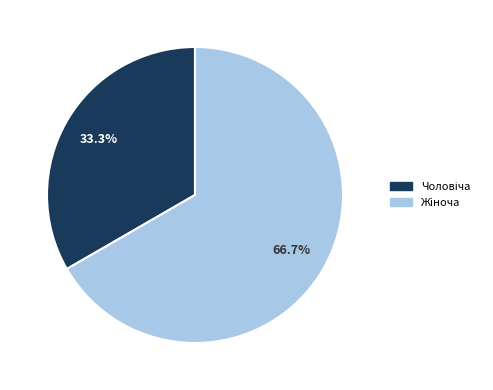

Is there a majority slice in this chart?

Yes